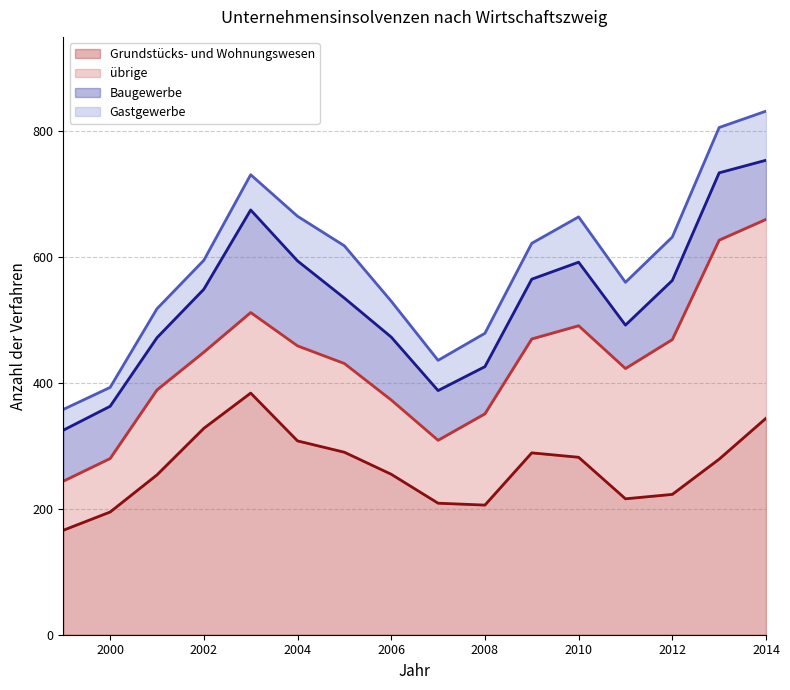

True or false: Grundstücks- und Wohnungswesen and Gastgewerbe cross at least once.

False